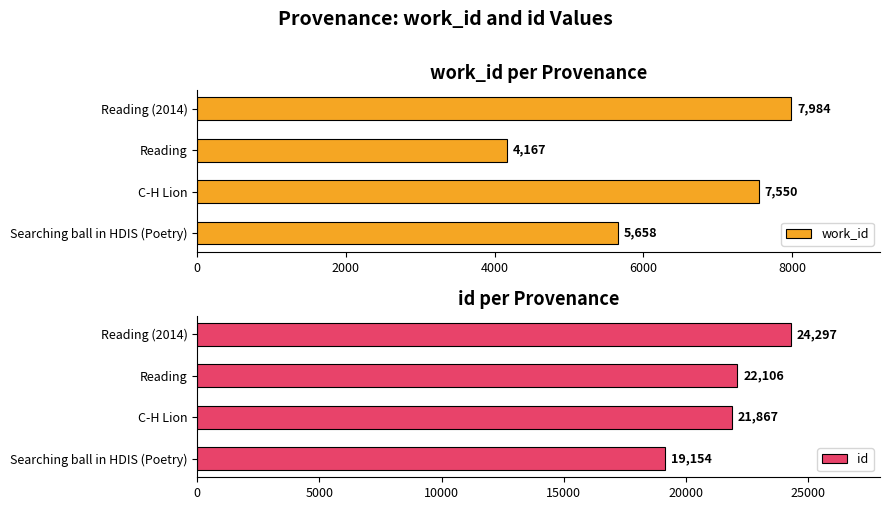

How many bars are there in total?

8